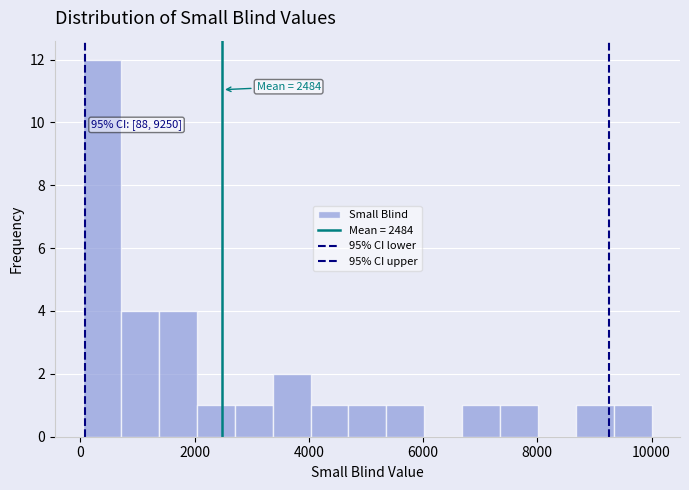

Read against the x-axis, roughly where is the centre of the tallest bar?

400